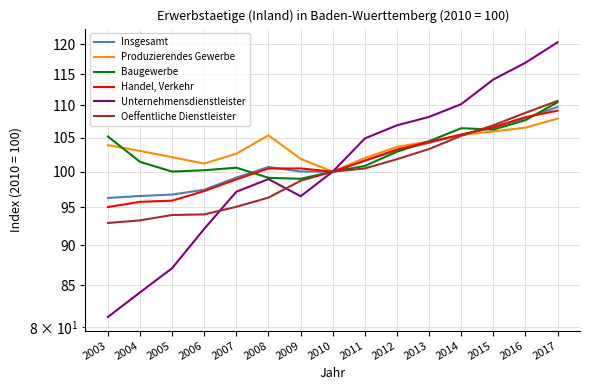

Where is the first local minimum for Produzierendes Gewerbe?

2006